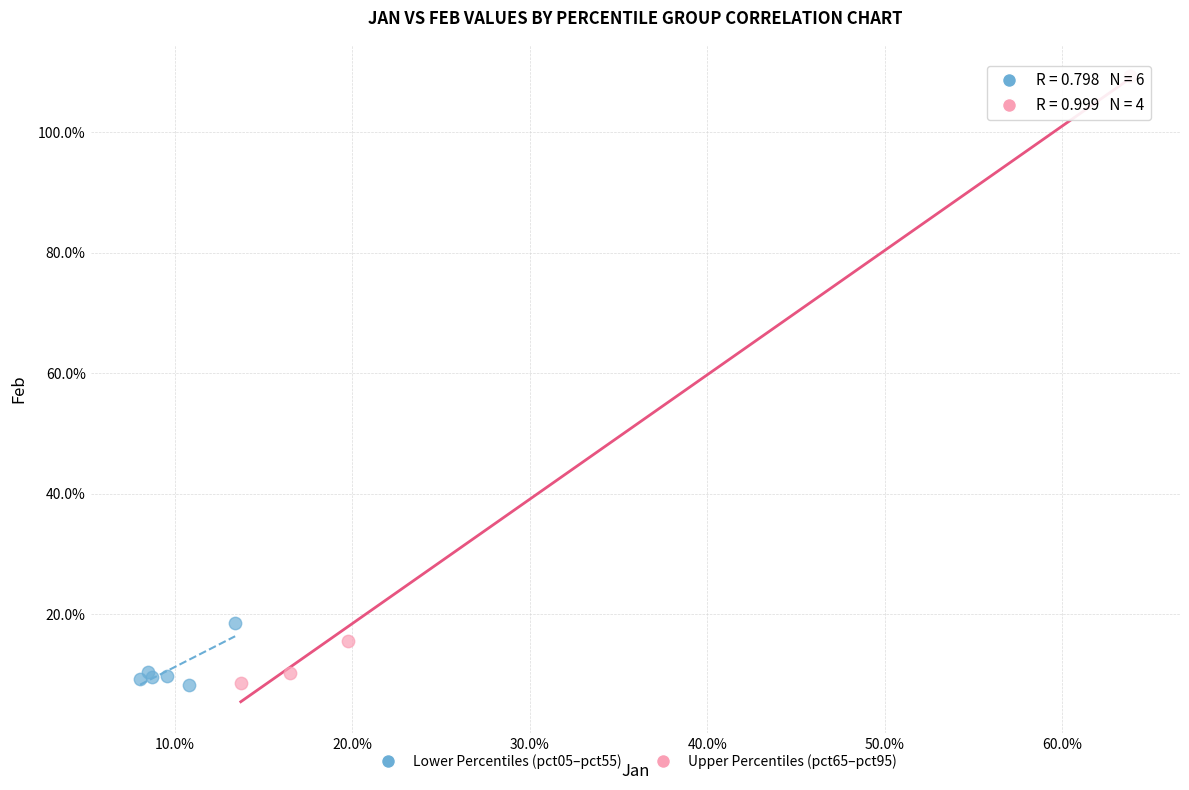

What are all the series names shown in the legend?

Lower Percentiles (pct05–pct55), Upper Percentiles (pct65–pct95)